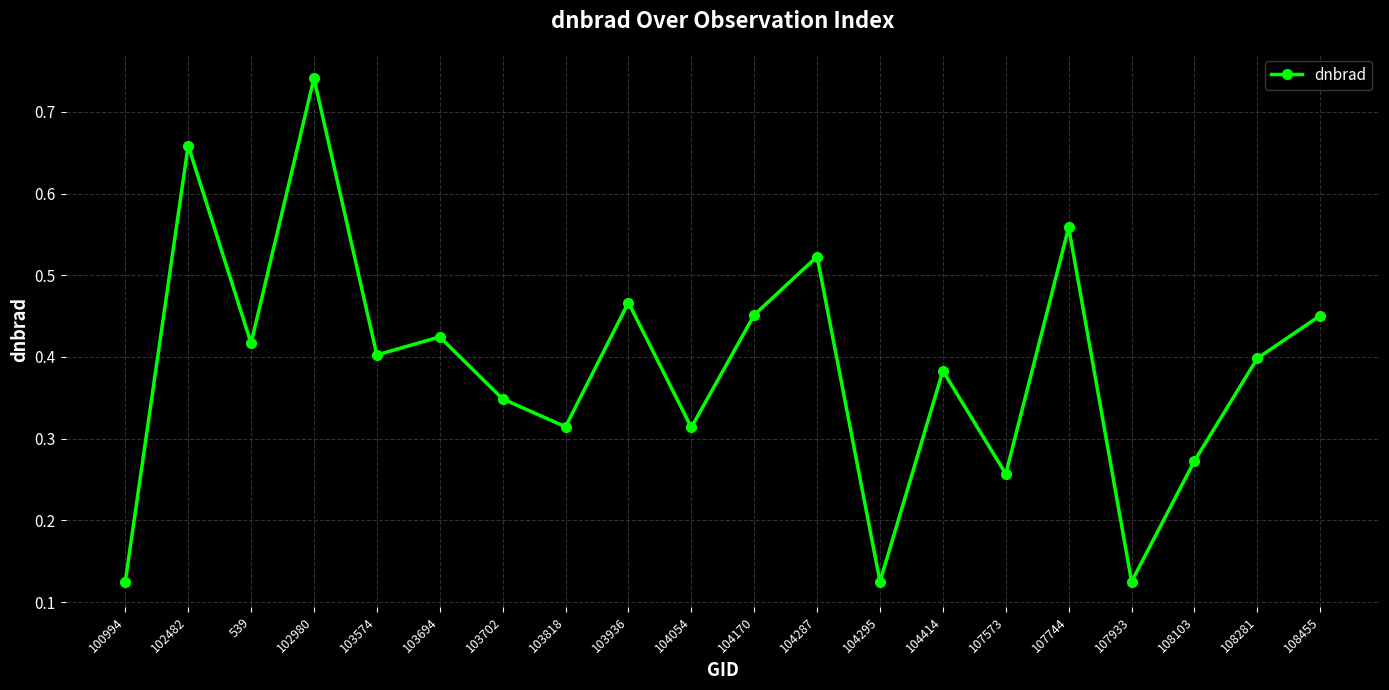

Which label corresponds to the largest value in the chart?

102980